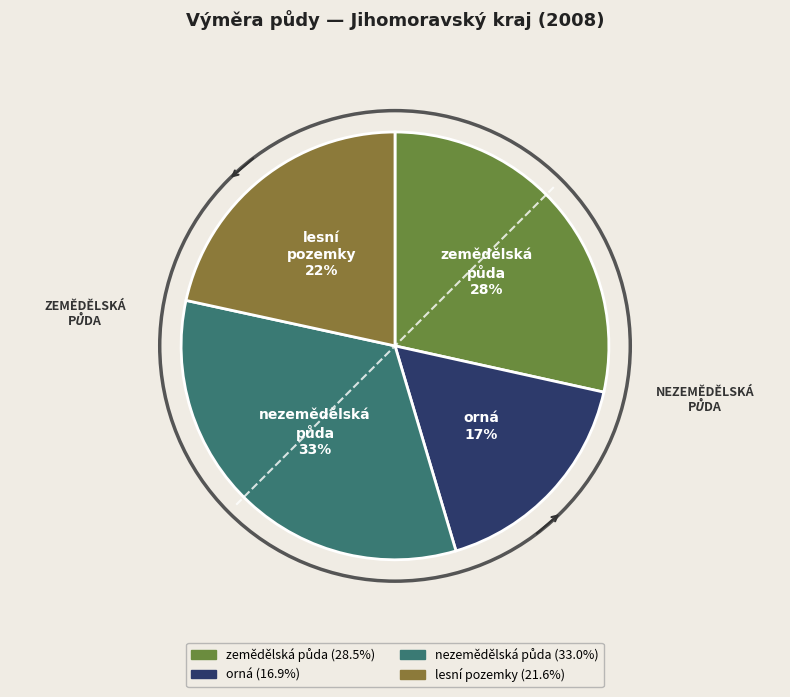

To the nearest percent, what percentage of the pie is orná?

17%